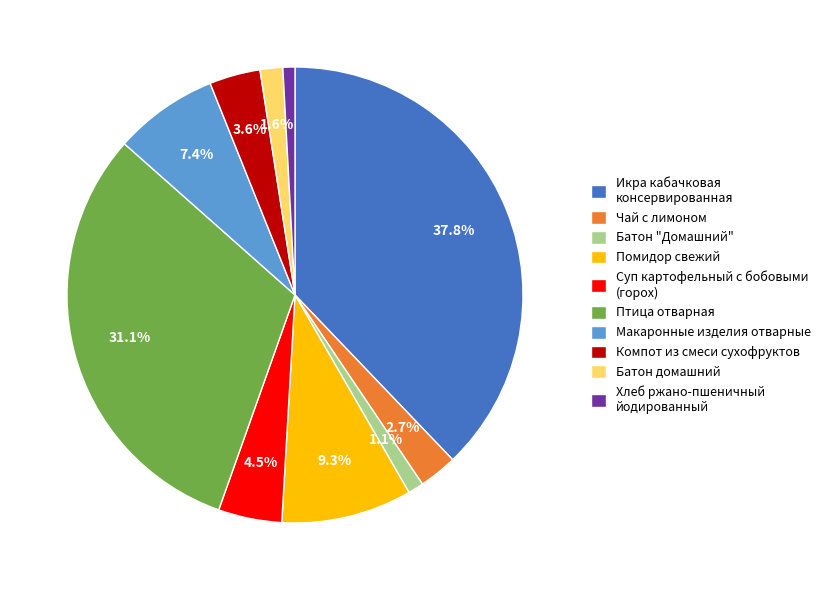

What percentage is NOT represented by Макаронные изделия отварные?

92.6%